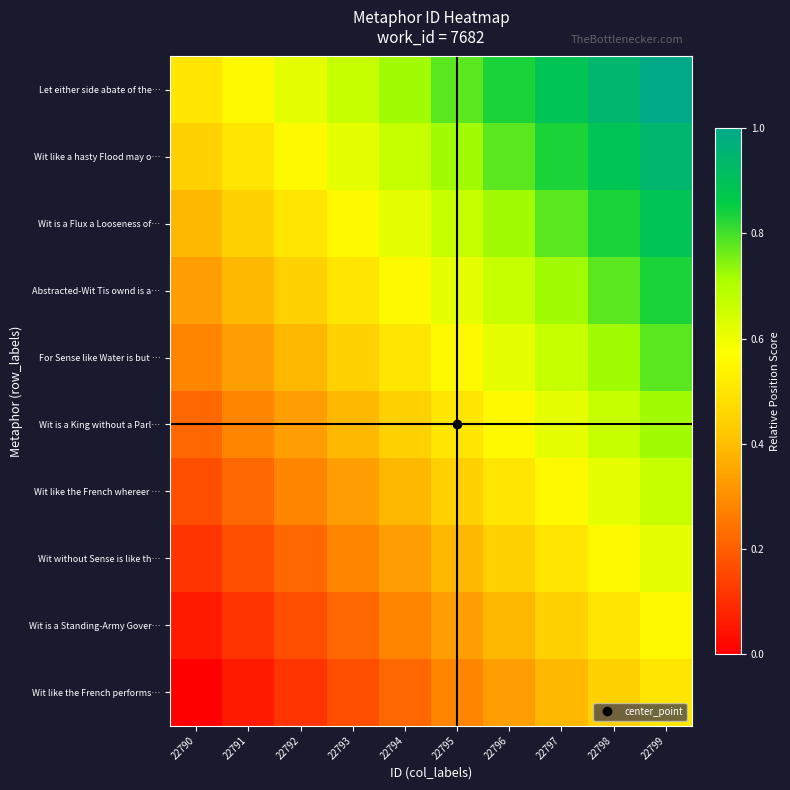

At how many categories does at least one series exceed 0?

10